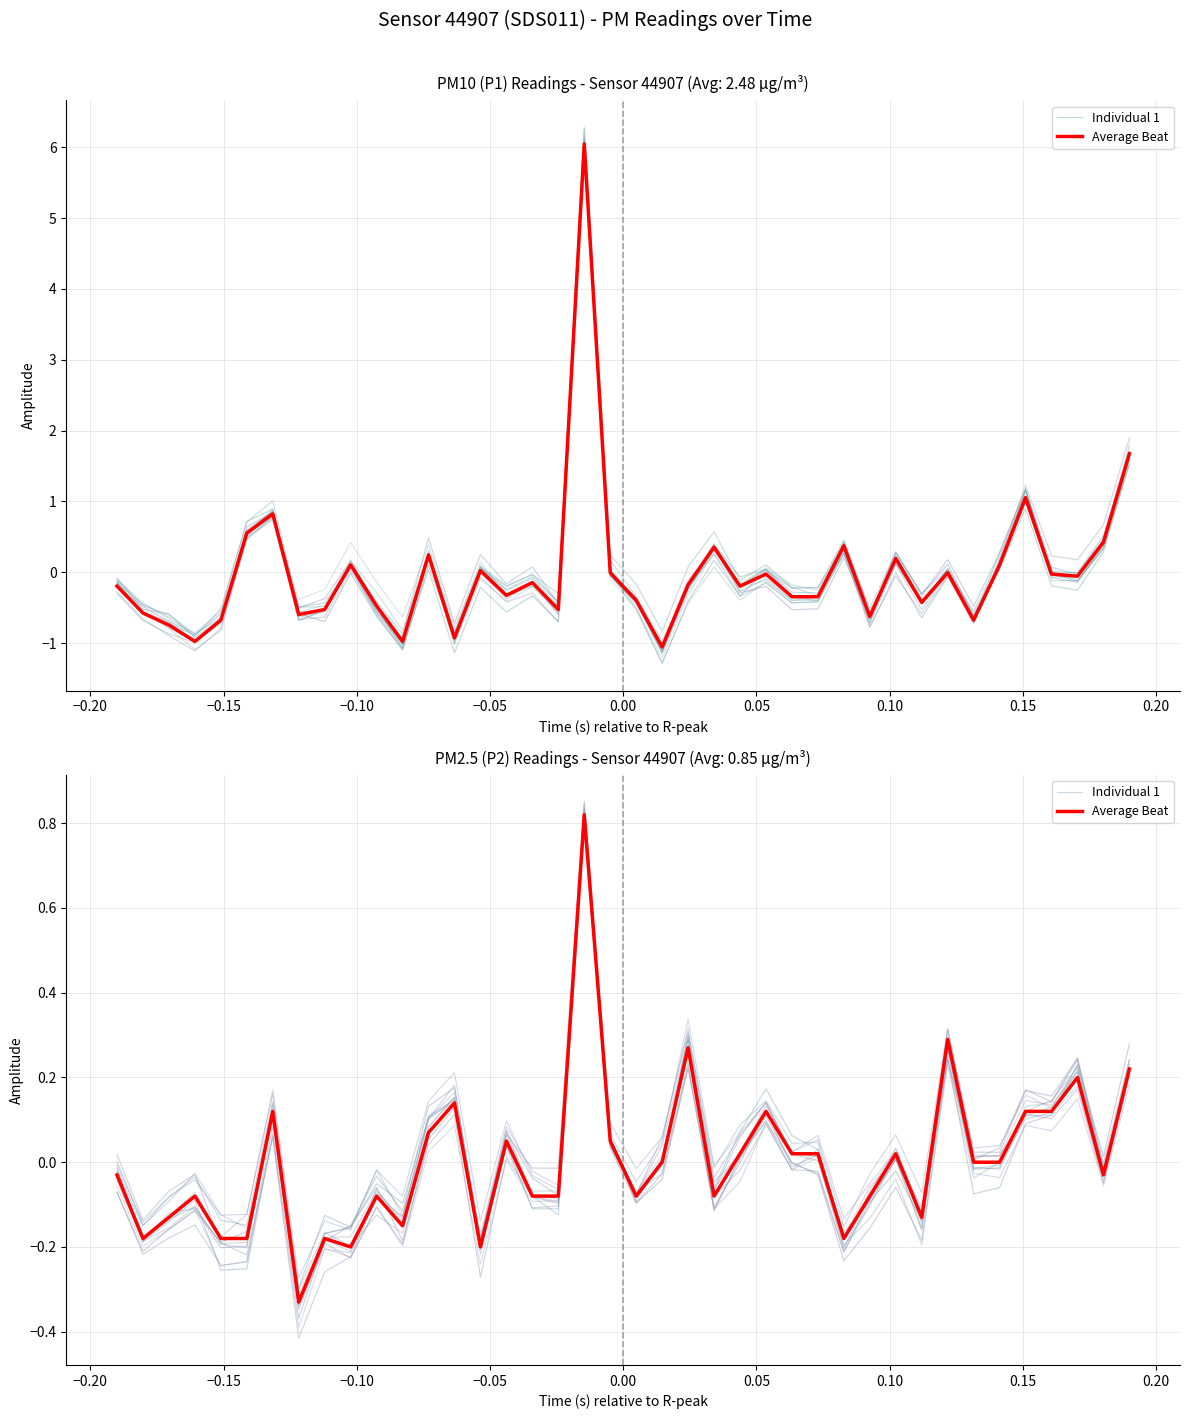

Rank the series by their average value, from lowest to highest.

Individual 1, Average Beat